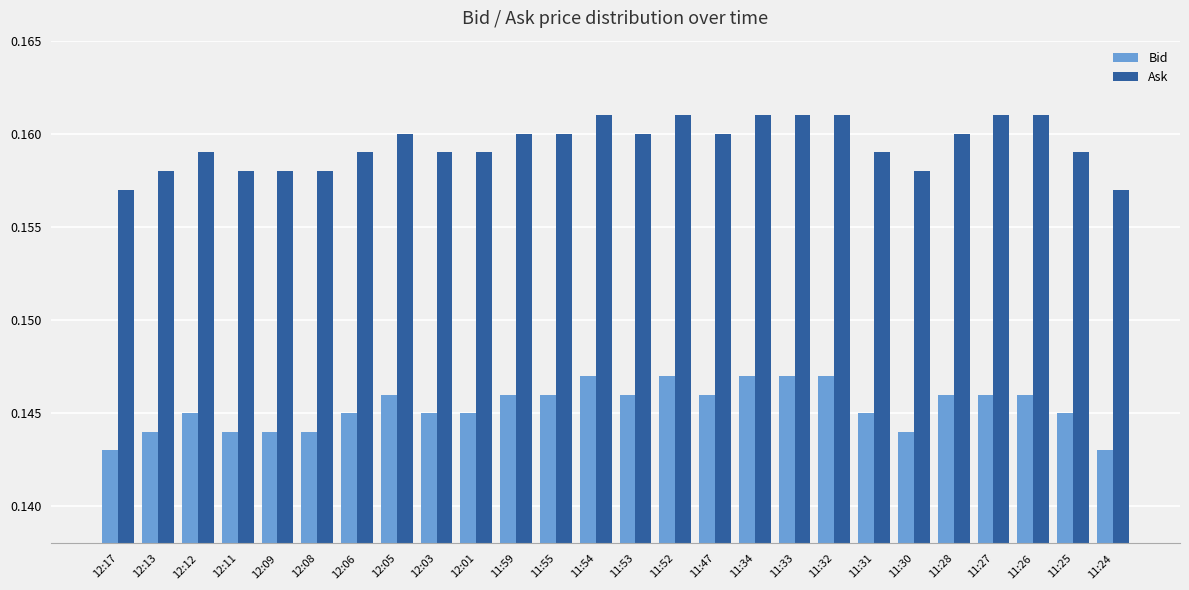

The value of Ask at 11:27 is 0.1. True or false?

False